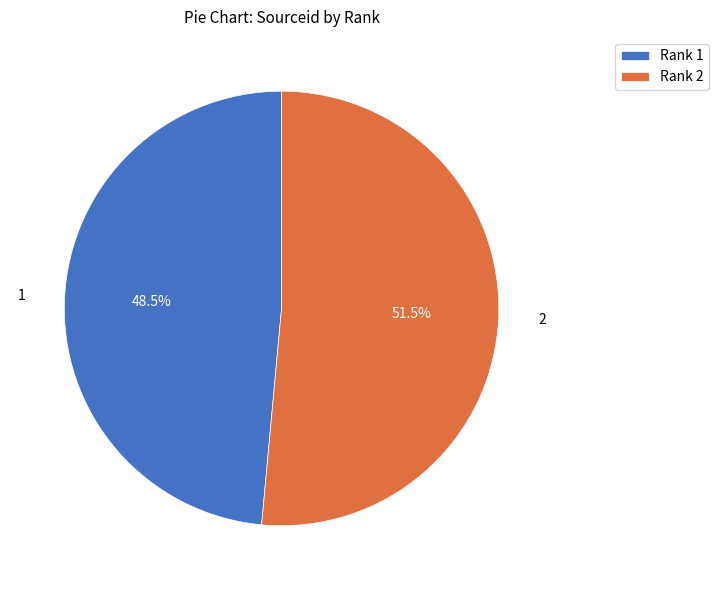

How many segments does this pie chart have?

2